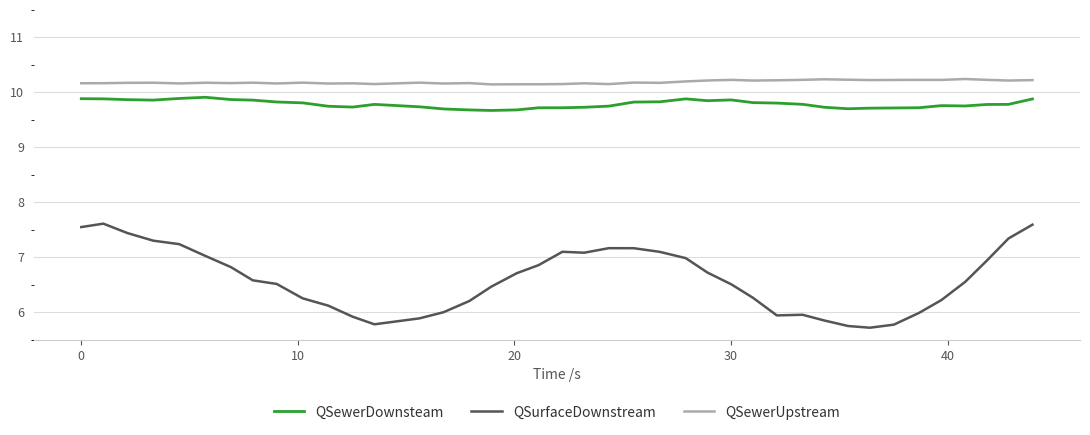

Rank the series by their maximum value, from highest to lowest.

QSewerUpstream, QSewerDownsteam, QSurfaceDownstream